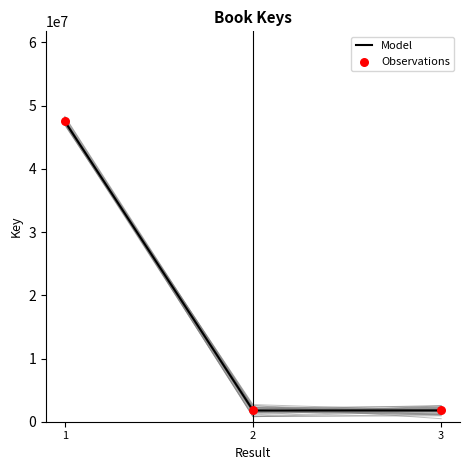

What are all the series names shown in the legend?

Model, Observations